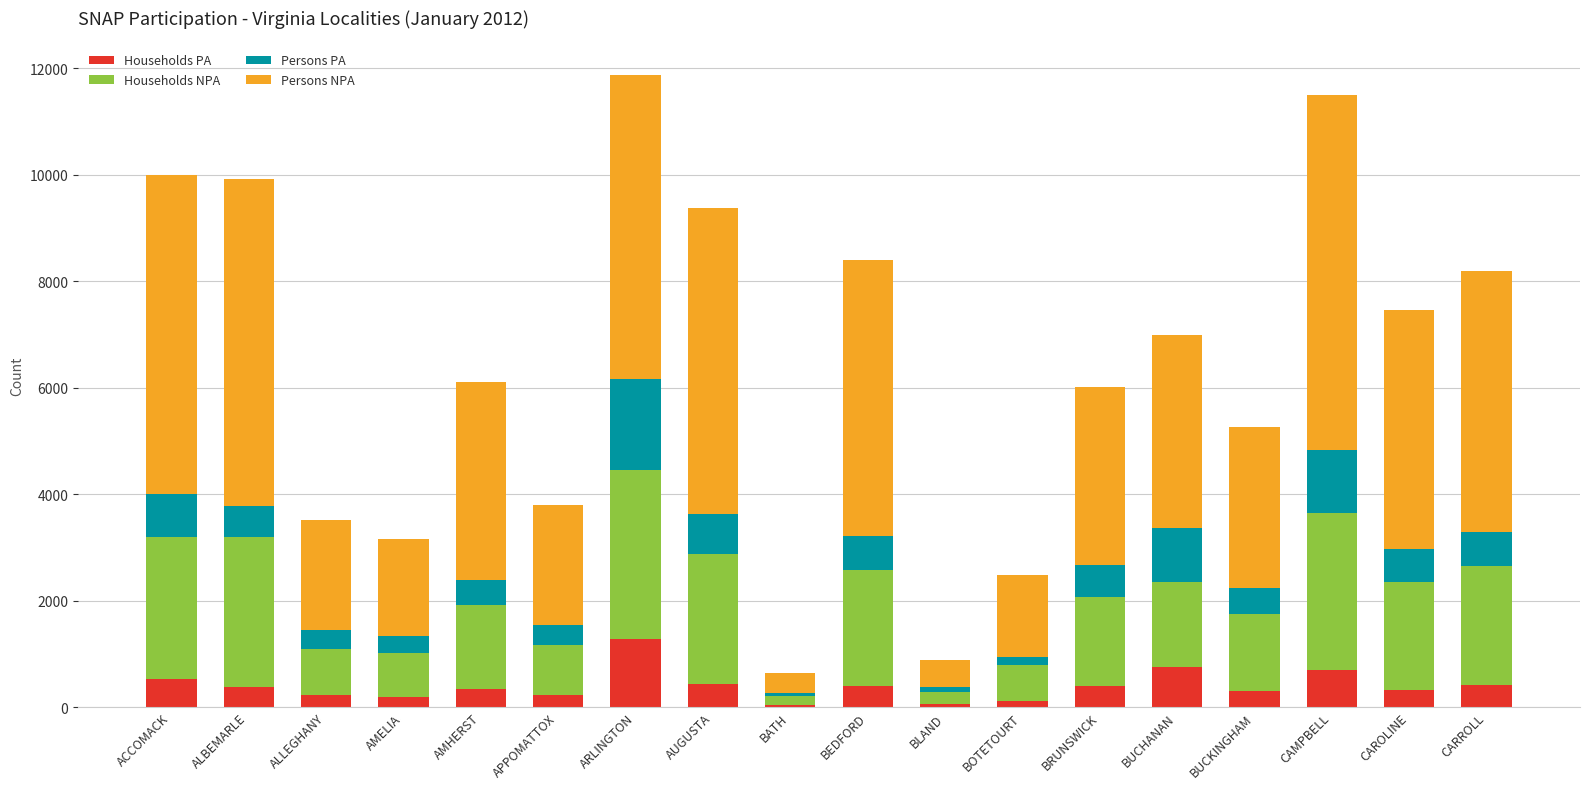

What is the highest value of the Households PA series?

1286